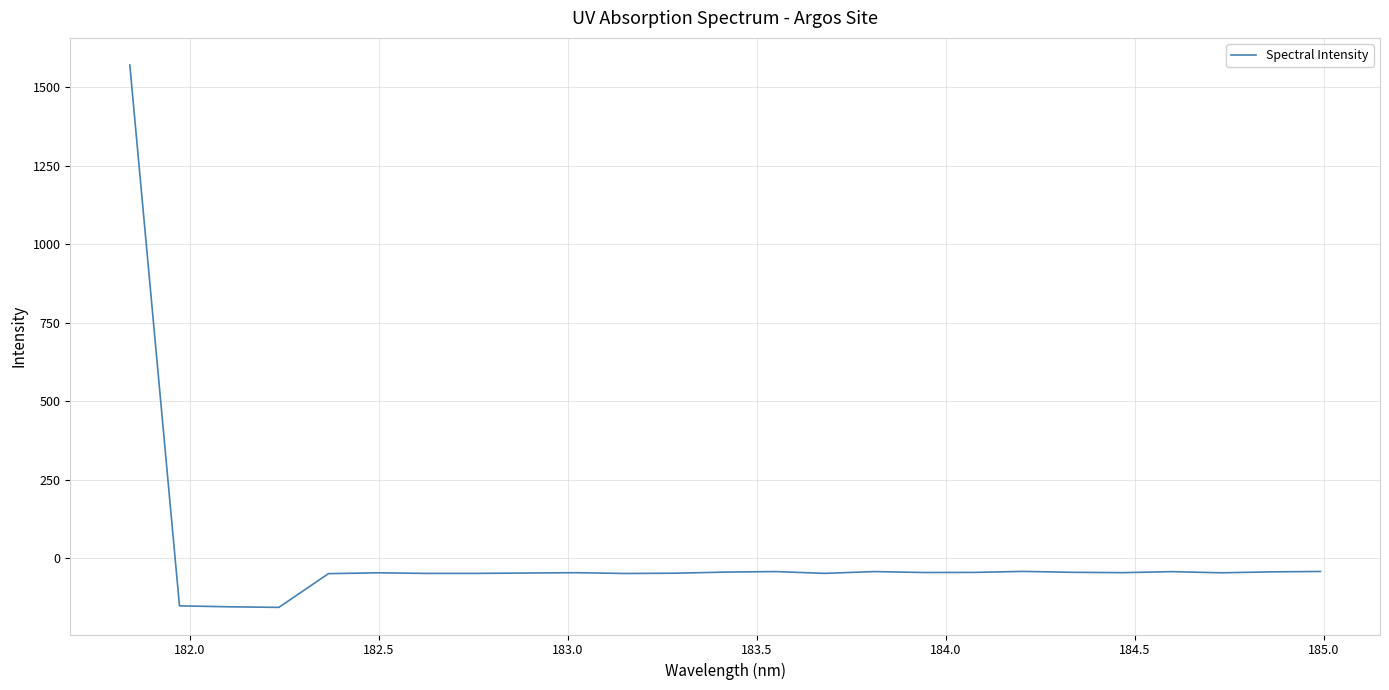

What is the smallest value displayed?

-156.5